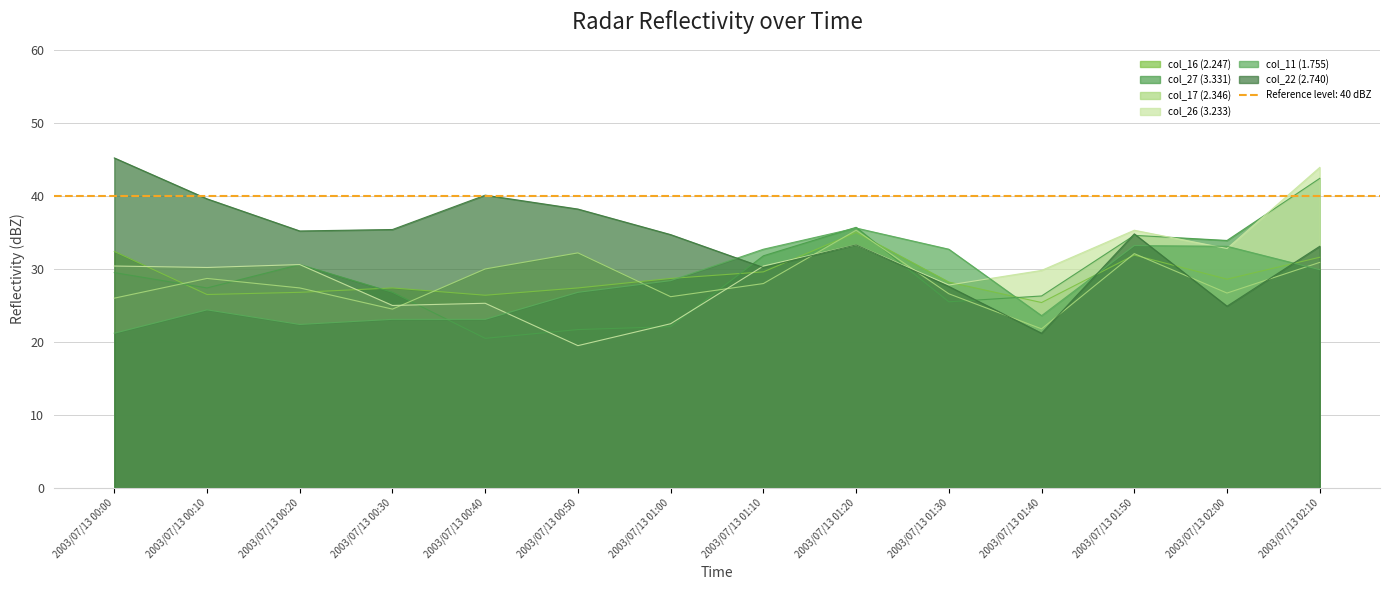

At which label does col_27 (3.331) reach its peak?

2003/07/13 02:10